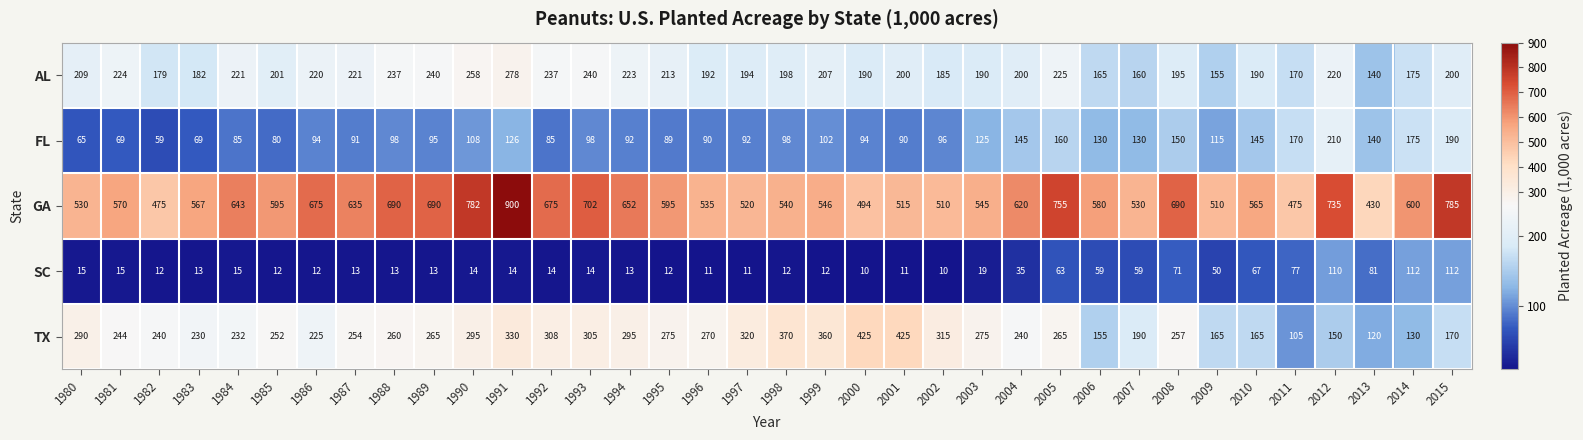

What is the difference between the second highest and minimum values in the GA series?

355